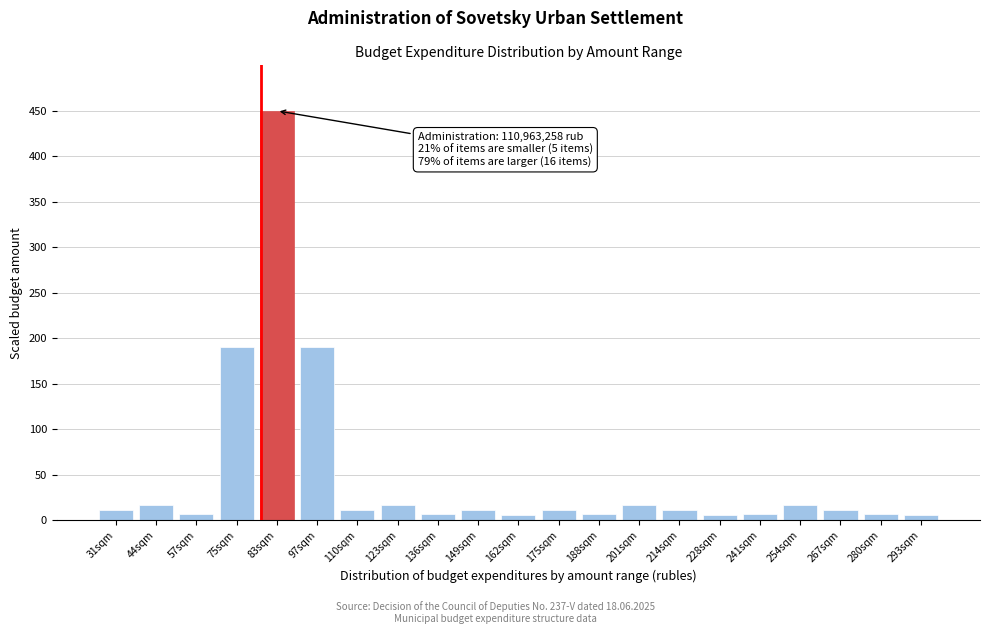

Which has a higher value, 254sqm or 83sqm?

83sqm